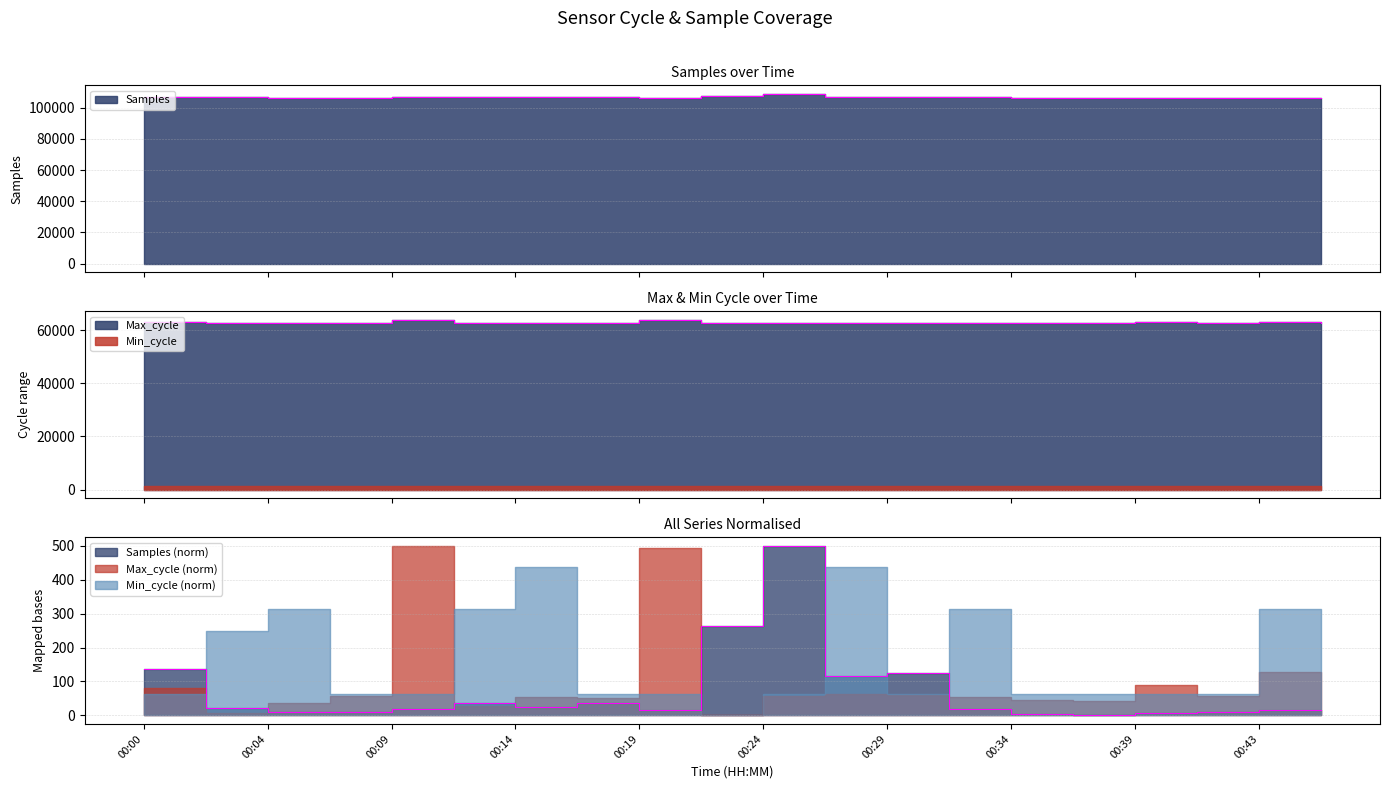

What is the minimum value for Max_cycle?

62743